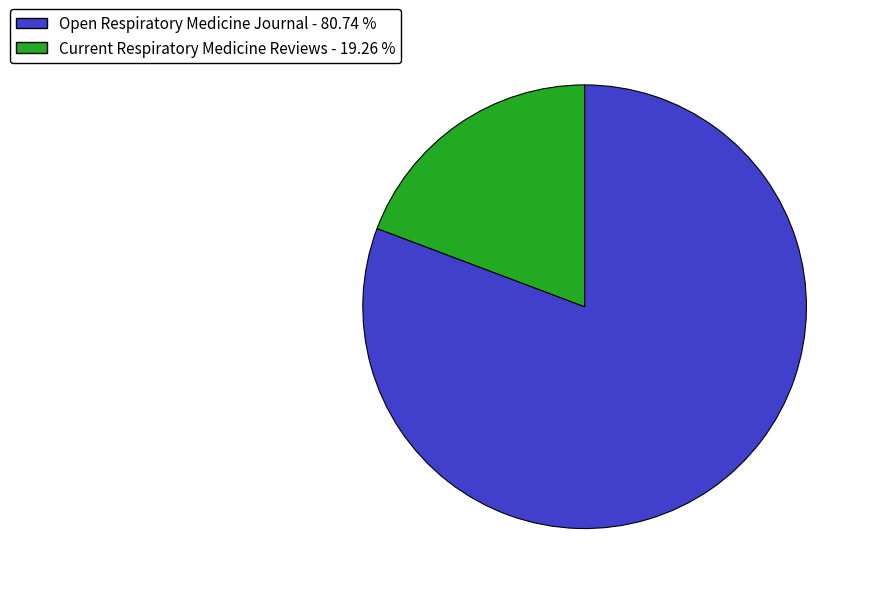

How many slices are in this pie chart?

2